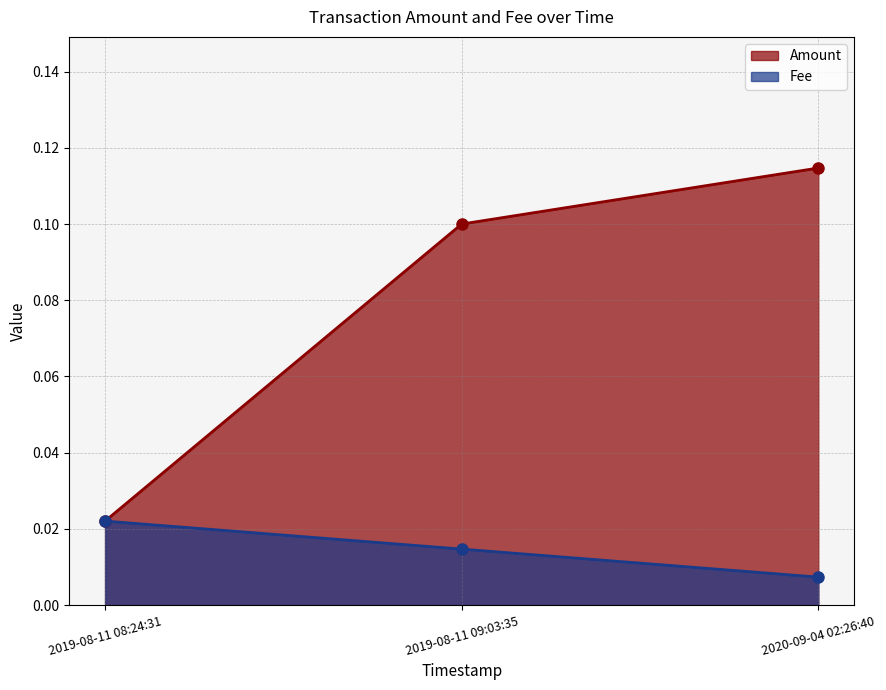

Rank the series at 2020-09-04 02:26:40 from lowest to highest value.

Fee, Amount